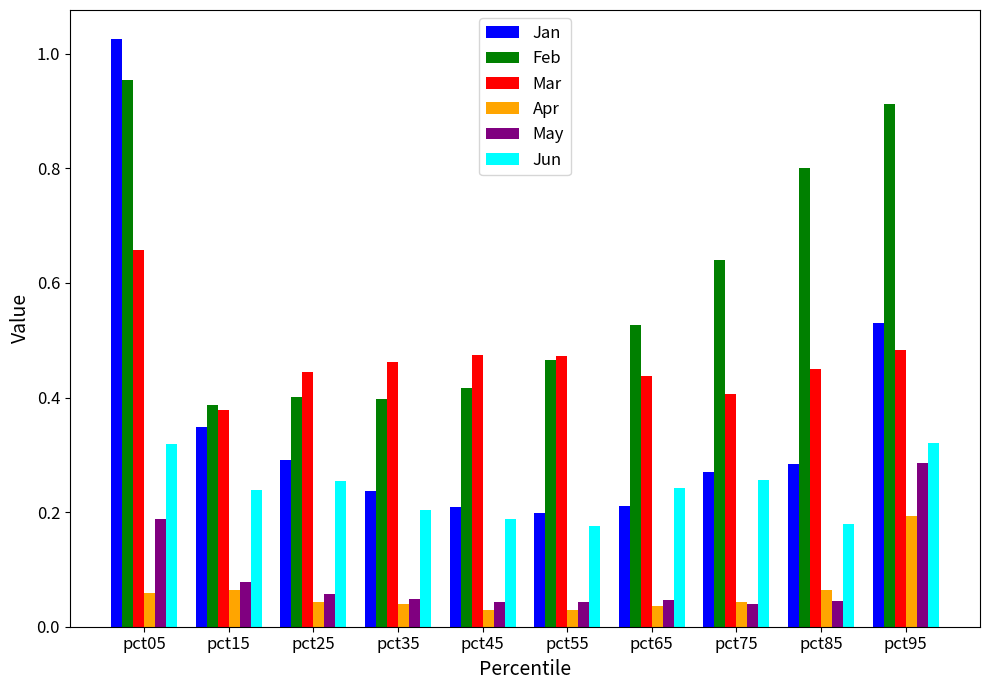

The Mar series shows 0.3 at pct85. True or false?

False